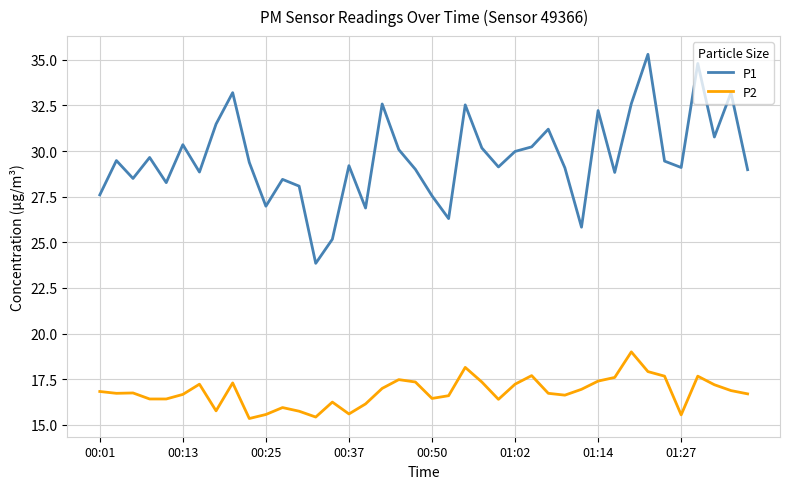

True or false: P1 and P2 cross at least once.

False